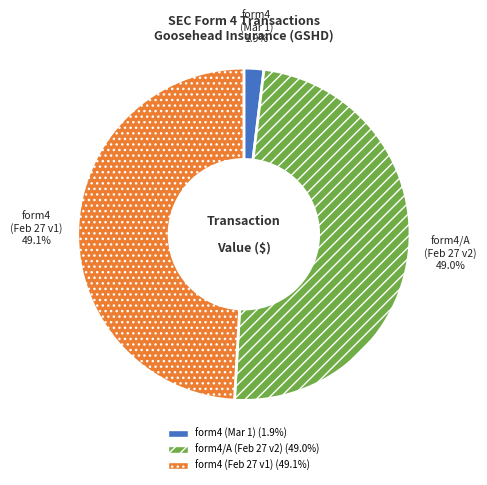

Is there a majority slice in this chart?

No